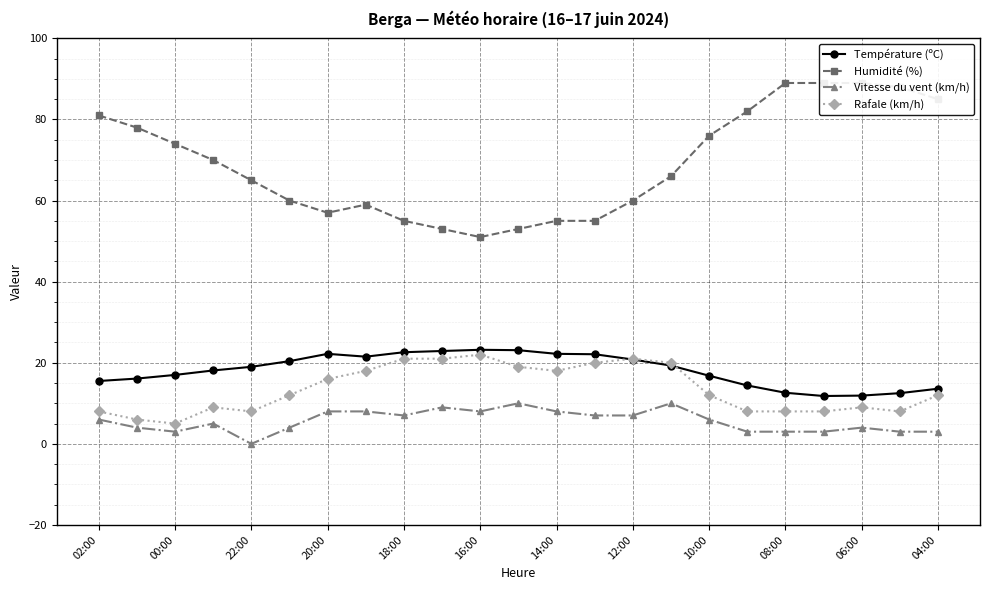

How many lines are shown in the chart?

4